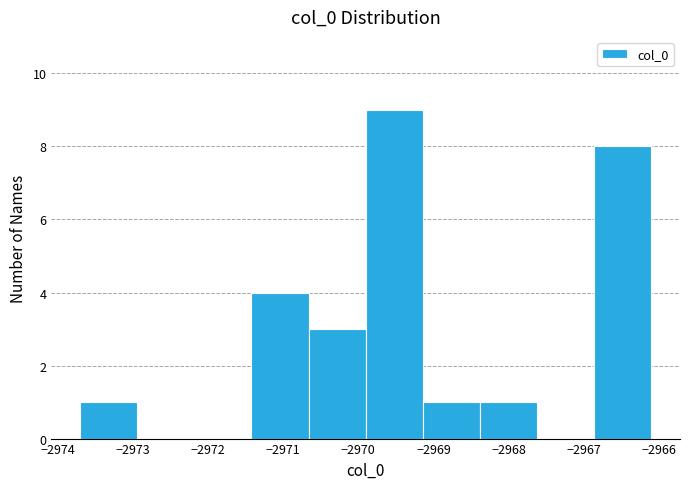

Reading left to right, list every bar in this chart as the range it spans on the x-axis followed by its height. Neither the bar edges nor the heights are printed on the chart, so give them approximately, as read against the axes.

-2973.7 to -2972.9: 1
-2972.9 to -2972.2: 0
-2972.2 to -2971.4: 0
-2971.4 to -2970.7: 4
-2970.7 to -2969.9: 3
-2969.9 to -2969.1: 9
-2969.1 to -2968.4: 1
-2968.4 to -2967.6: 1
-2967.6 to -2966.9: 0
-2966.9 to -2966.1: 8